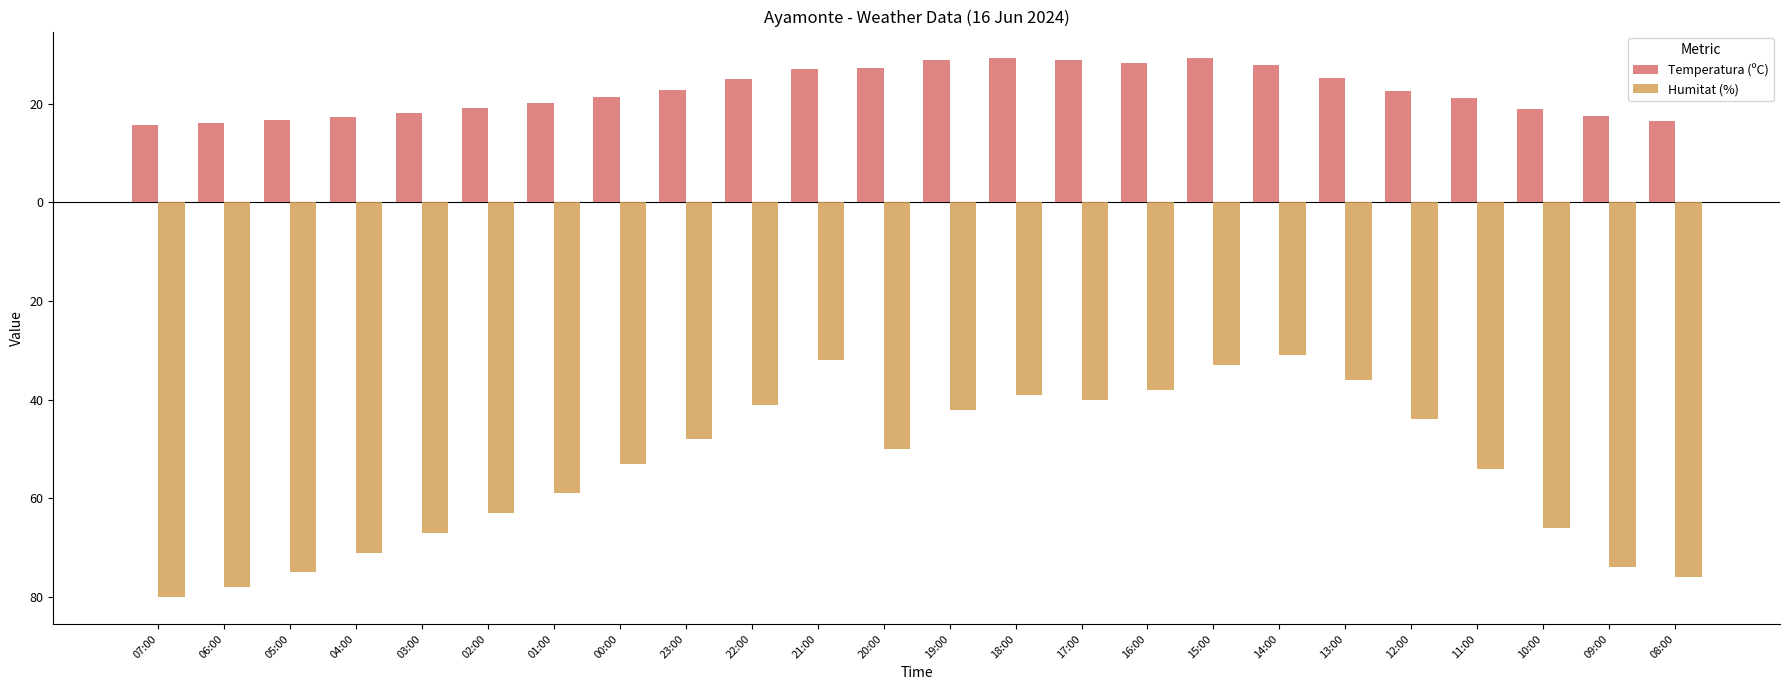

What are all the series names shown in the legend?

Temperatura (ºC), Humitat (%)